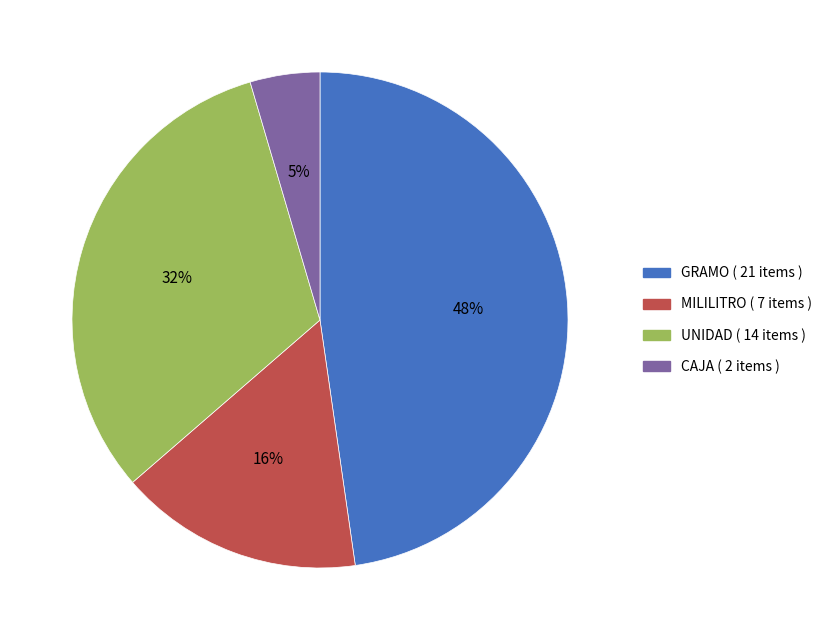

Is it true that UNIDAD is 32% of the pie?

True